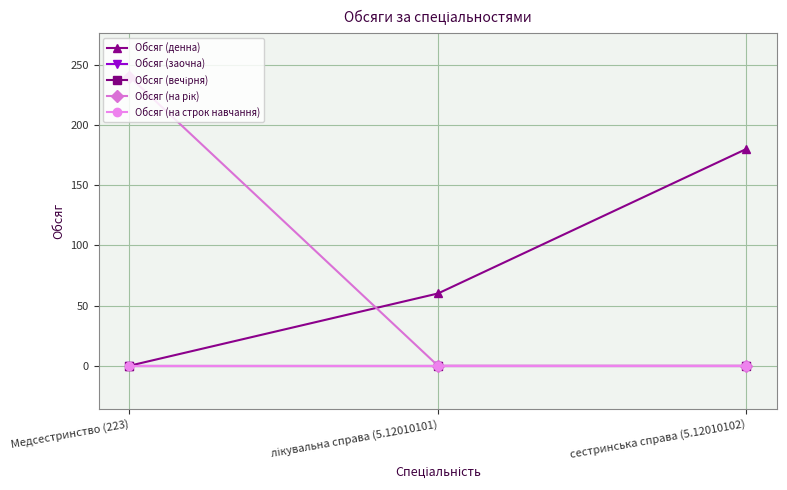

Which category has the highest value across all series?

Медсестринство (223)